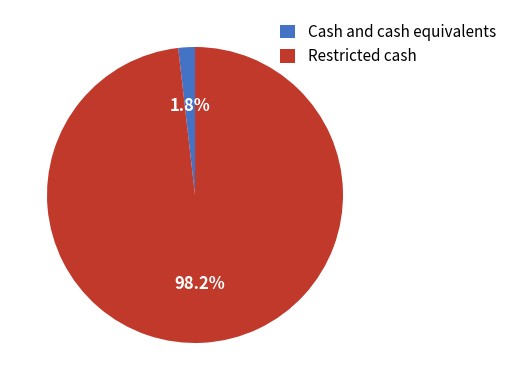

What percentage is the Restricted cash slice, to the nearest percent?

98%